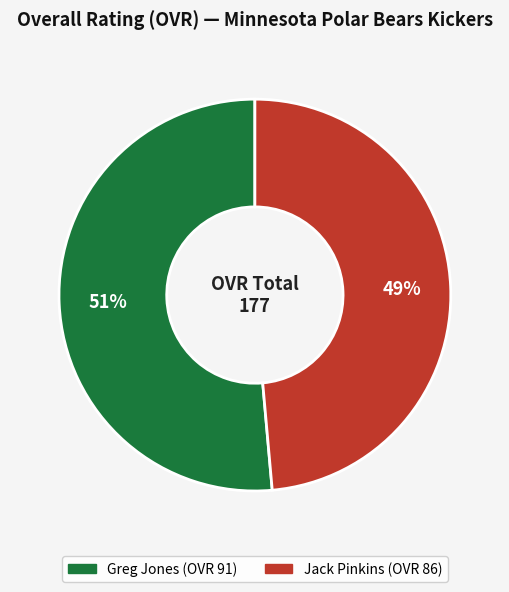

The Jack Pinkins slice represents 43% of the pie. True or false?

False